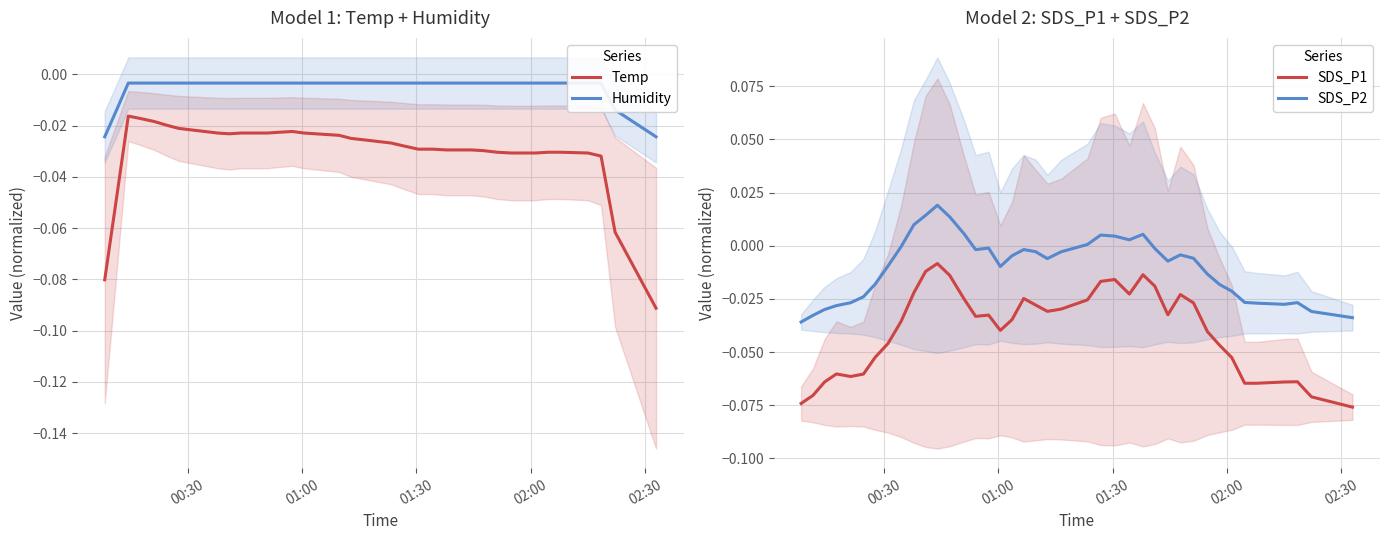

Reading left to right, extract all data points from this chart.

Temp: -0.1	-0.0	-0.0	-0.0	-0.0	-0.0	-0.0	-0.0	-0.0	-0.0	-0.0	-0.0	-0.0	-0.0	-0.0	-0.0	-0.0	-0.0	-0.0	-0.0	-0.0	-0.0	-0.0	-0.0	-0.0	-0.0	-0.0	-0.0	-0.0	-0.0	-0.0	-0.0	-0.0	-0.0	-0.0	-0.0	-0.0	-0.0	-0.1	-0.1
Humidity: -0.0	-0.0	-0.0	-0.0	-0.0	-0.0	-0.0	-0.0	-0.0	-0.0	-0.0	-0.0	-0.0	-0.0	-0.0	-0.0	-0.0	-0.0	-0.0	-0.0	-0.0	-0.0	-0.0	-0.0	-0.0	-0.0	-0.0	-0.0	-0.0	-0.0	-0.0	-0.0	-0.0	-0.0	-0.0	-0.0	-0.0	-0.0	-0.0	-0.0
SDS_P1: -0.1	-0.1	-0.1	-0.1	-0.1	-0.1	-0.1	-0.0	-0.0	-0.0	-0.0	-0.0	-0.0	-0.0	-0.0	-0.0	-0.0	-0.0	-0.0	-0.0	-0.0	-0.0	-0.0	-0.0	-0.0	-0.0	-0.0	-0.0	-0.0	-0.0	-0.0	-0.0	-0.0	-0.1	-0.1	-0.1	-0.1	-0.1	-0.1	-0.1
SDS_P2: -0.0	-0.0	-0.0	-0.0	-0.0	-0.0	-0.0	-0.0	-0.0	0.0	0.0	0.0	0.0	0.0	-0.0	-0.0	-0.0	-0.0	-0.0	-0.0	-0.0	-0.0	0.0	0.0	0.0	0.0	0.0	-0.0	-0.0	-0.0	-0.0	-0.0	-0.0	-0.0	-0.0	-0.0	-0.0	-0.0	-0.0	-0.0